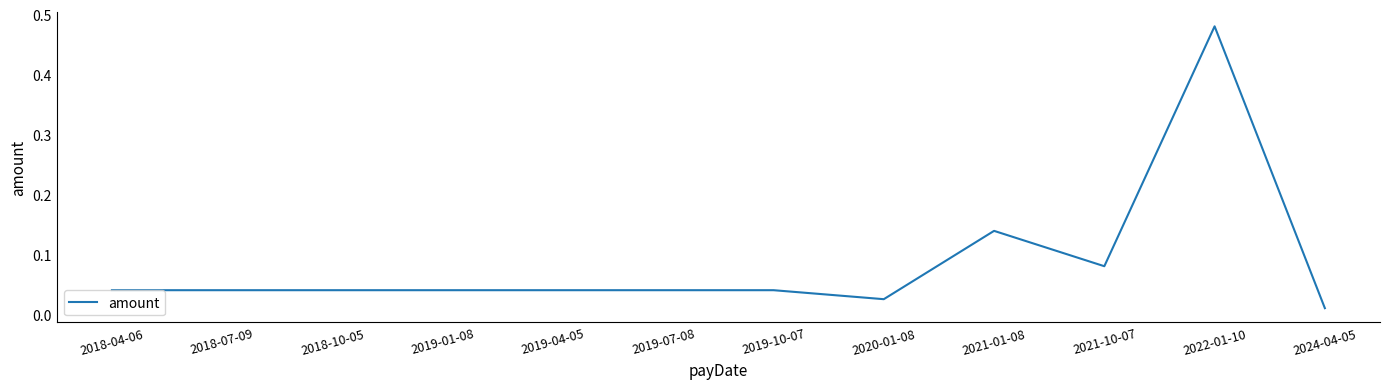

Which label corresponds to the largest value in the chart?

2022-01-10